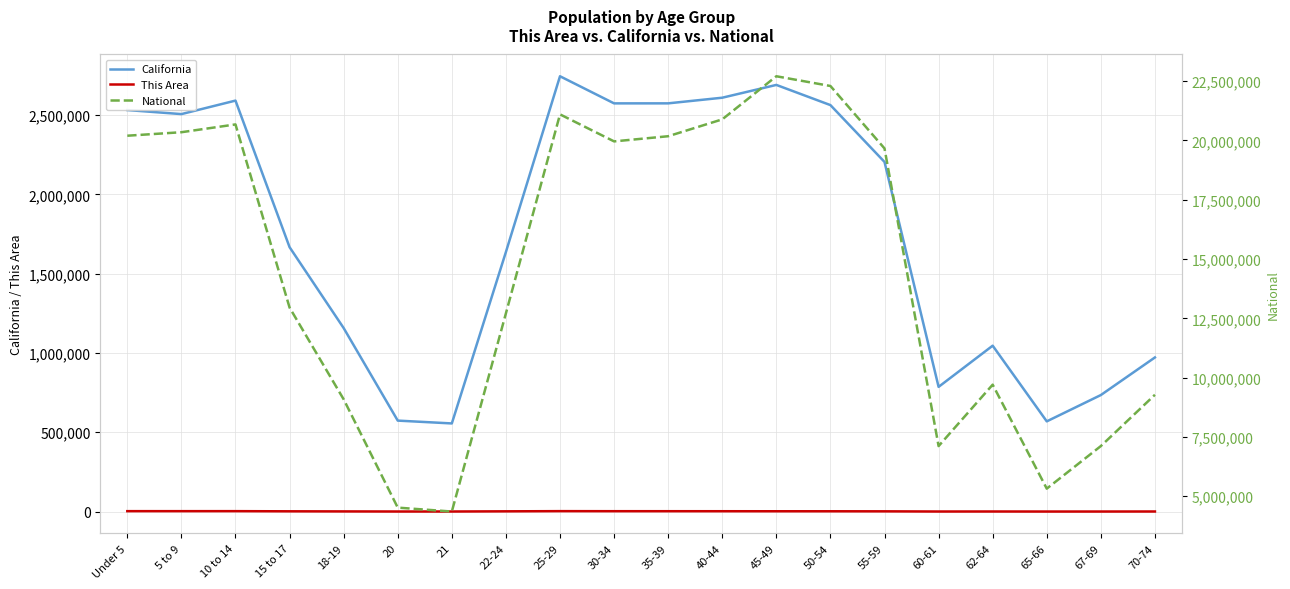

The California series shows 2609131 at 40-44. True or false?

True